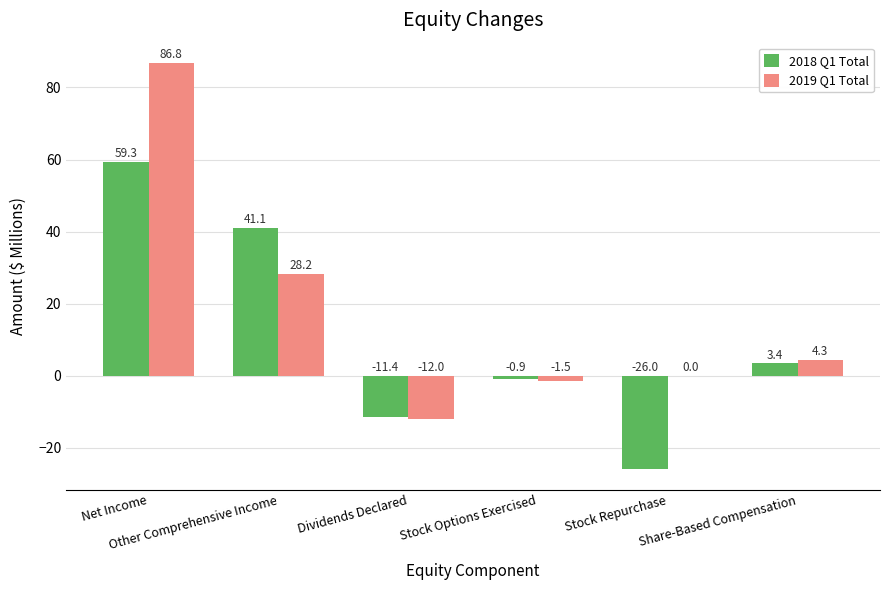

How many bars are there in each group?

2